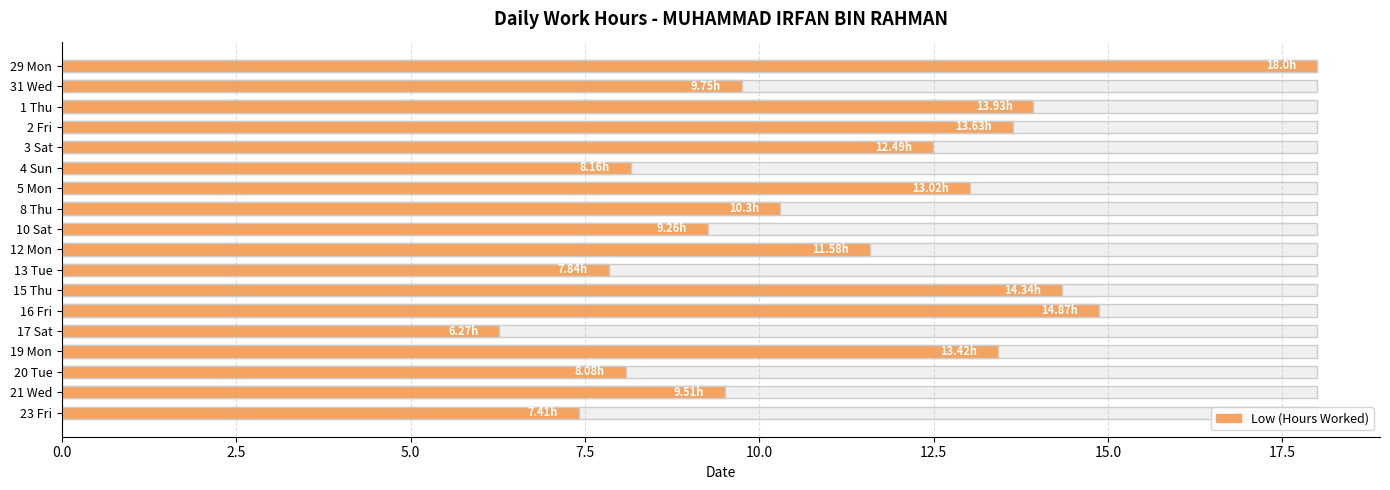

What position from the left is 20 Tue?

16